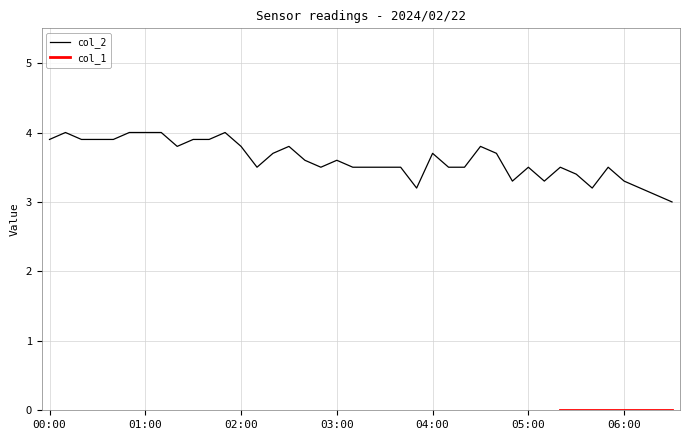

Reading left to right, list all the values displayed in this chart.

00:00=3.9	00:10=4.0	00:20=3.9	00:30=3.9	00:40=3.9	00:50=4.0	01:00=4.0	01:10=4.0	01:20=3.8	01:30=3.9	01:40=3.9	01:50=4.0	02:00=3.8	02:10=3.5	02:20=3.7	02:30=3.8	02:40=3.6	02:50=3.5	03:00=3.6	03:10=3.5	03:20=3.5	03:30=3.5	03:40=3.5	03:50=3.2	04:00=3.7	04:10=3.5	04:20=3.5	04:30=3.8	04:40=3.7	04:50=3.3	05:00=3.5	05:10=3.3	05:20=3.5	05:30=3.4	05:40=3.2	05:50=3.5	06:00=3.3	06:10=3.2	06:20=3.1	06:30=3.0